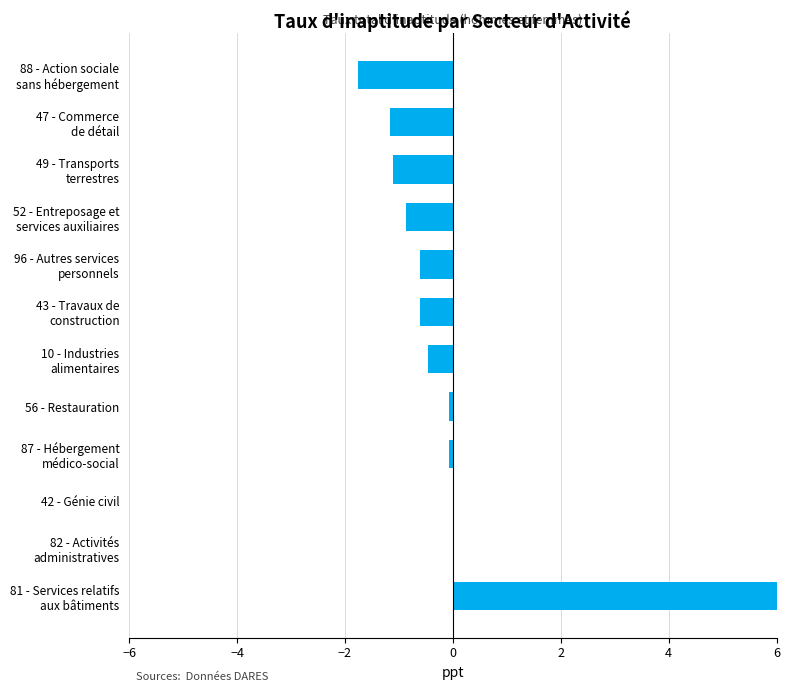

Reading right to left, what are all the values shown in this chart?

-1.8	-1.2	-1.1	-0.9	-0.6	-0.6	-0.5	-0.1	-0.1	0.0	0.0	6.7